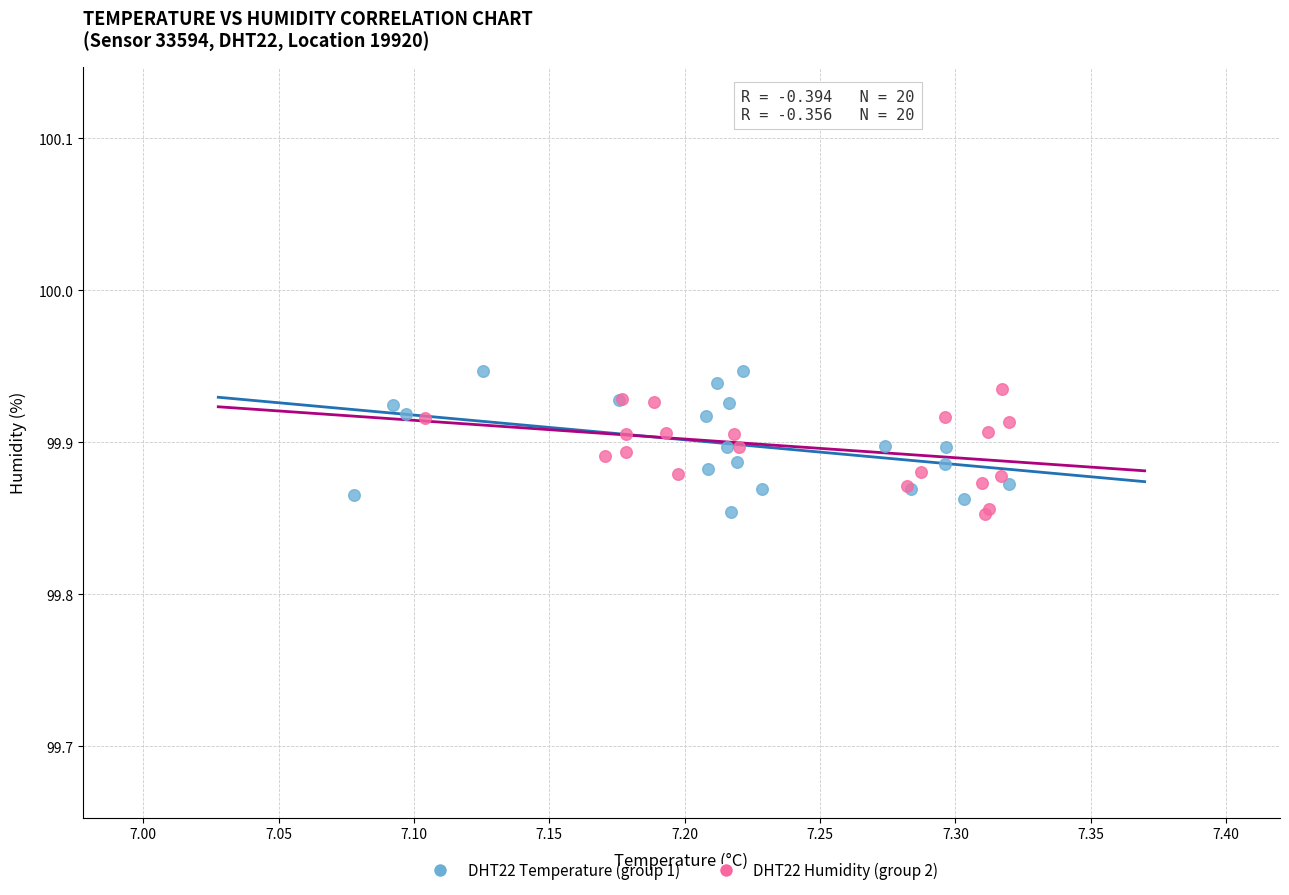

Which series has the widest spread of Y values?

DHT22 Temperature (group 1)